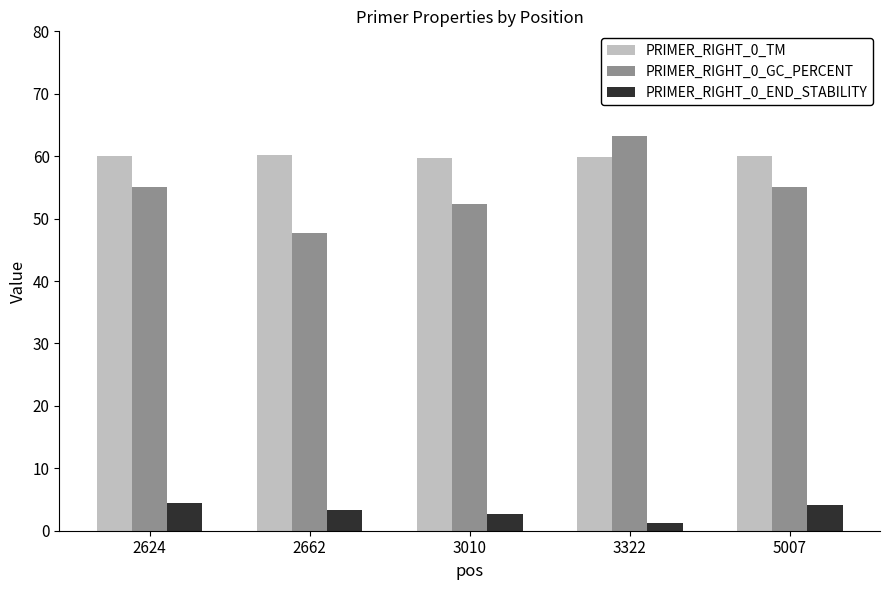

What is the maximum value shown in the chart?

63.2